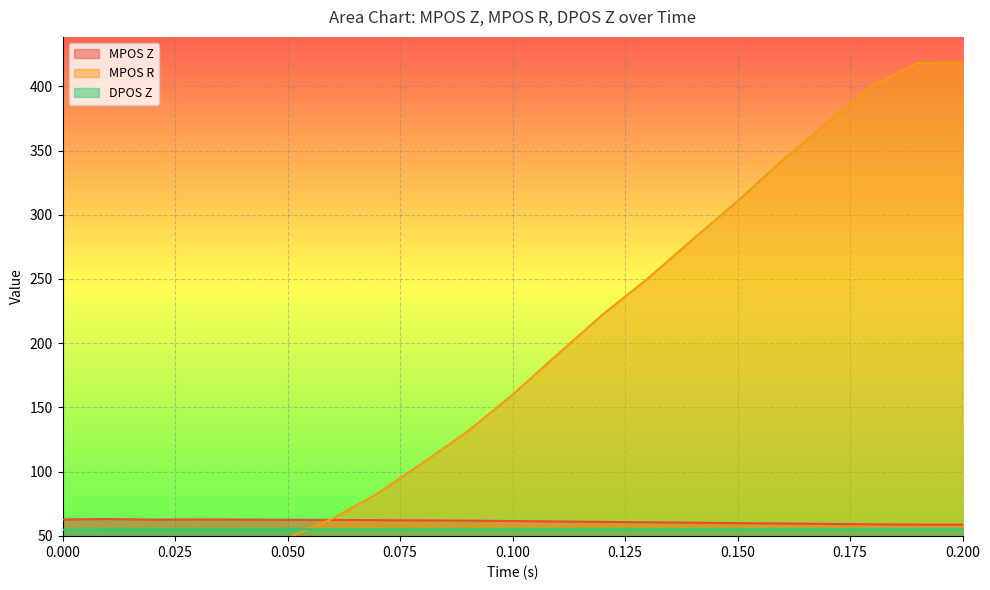

What is the minimum value for DPOS Z?

54.6